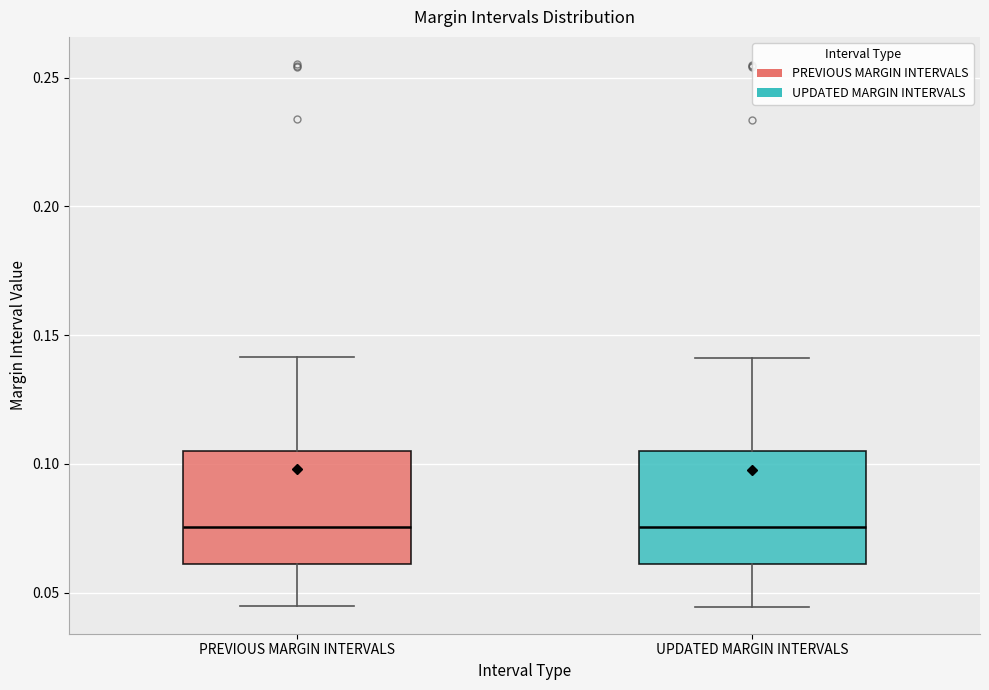

Where is the lower edge of the box for UPDATED MARGIN INTERVALS on the y-axis? The values are not printed on the chart, so give them approximately, as read against the axis.

0.060